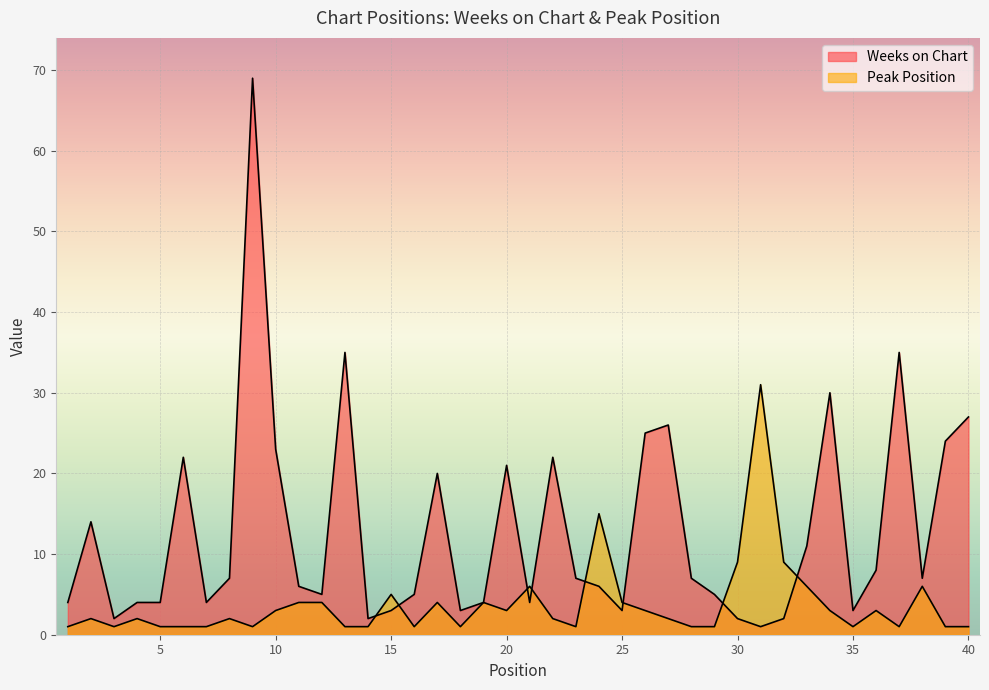

How many times do Weeks on Chart and Peak Position cross each other?

8